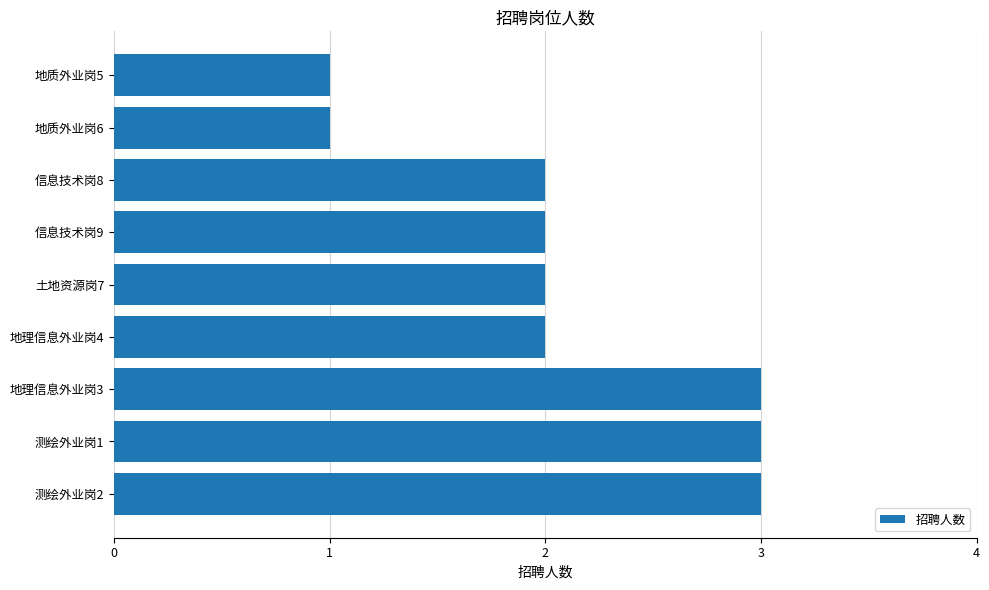

What is the sum of all values?

19